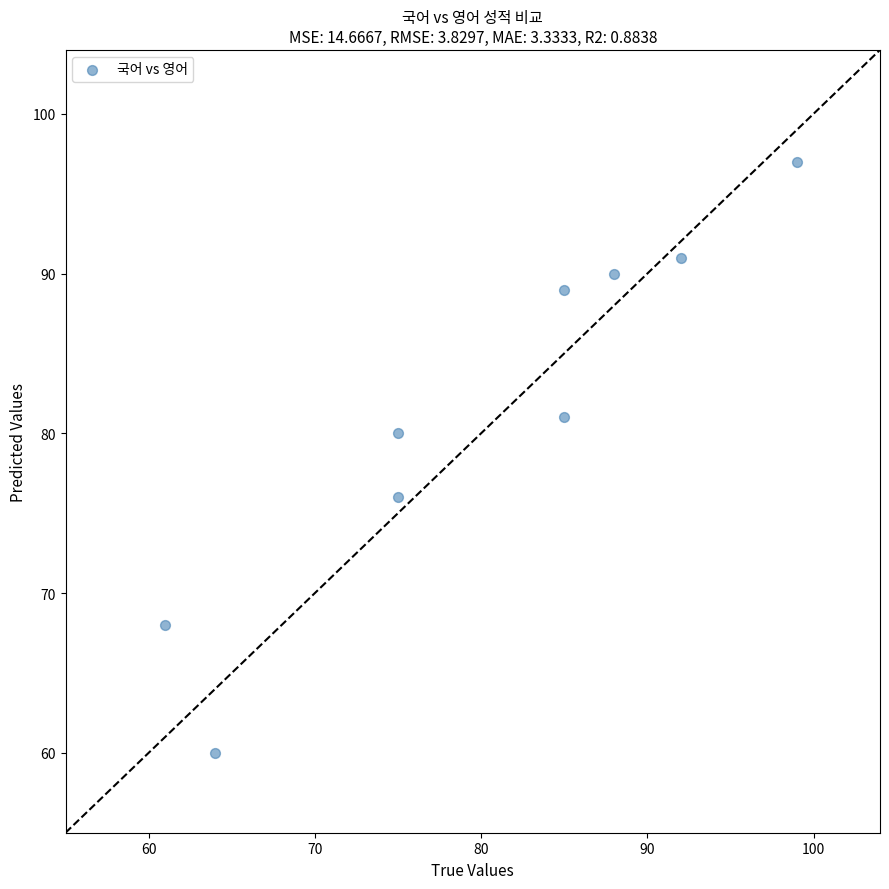

What is the range of Y values (max minus min)?

37